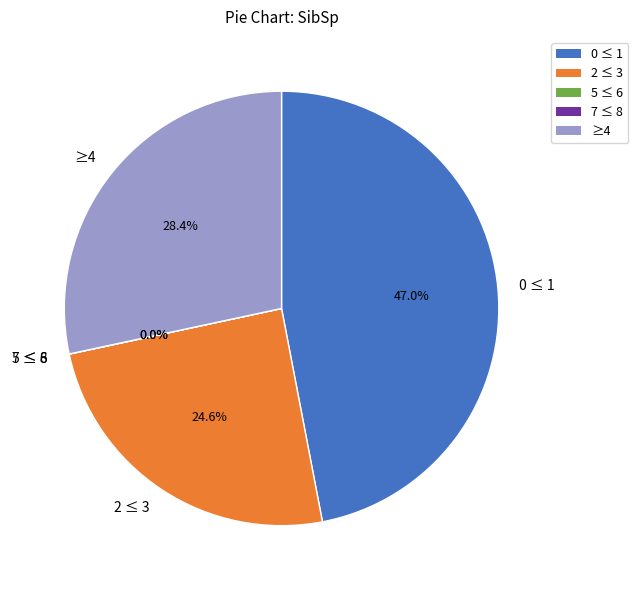

Does 2 ≤ 3 account for over 50% of the chart?

No